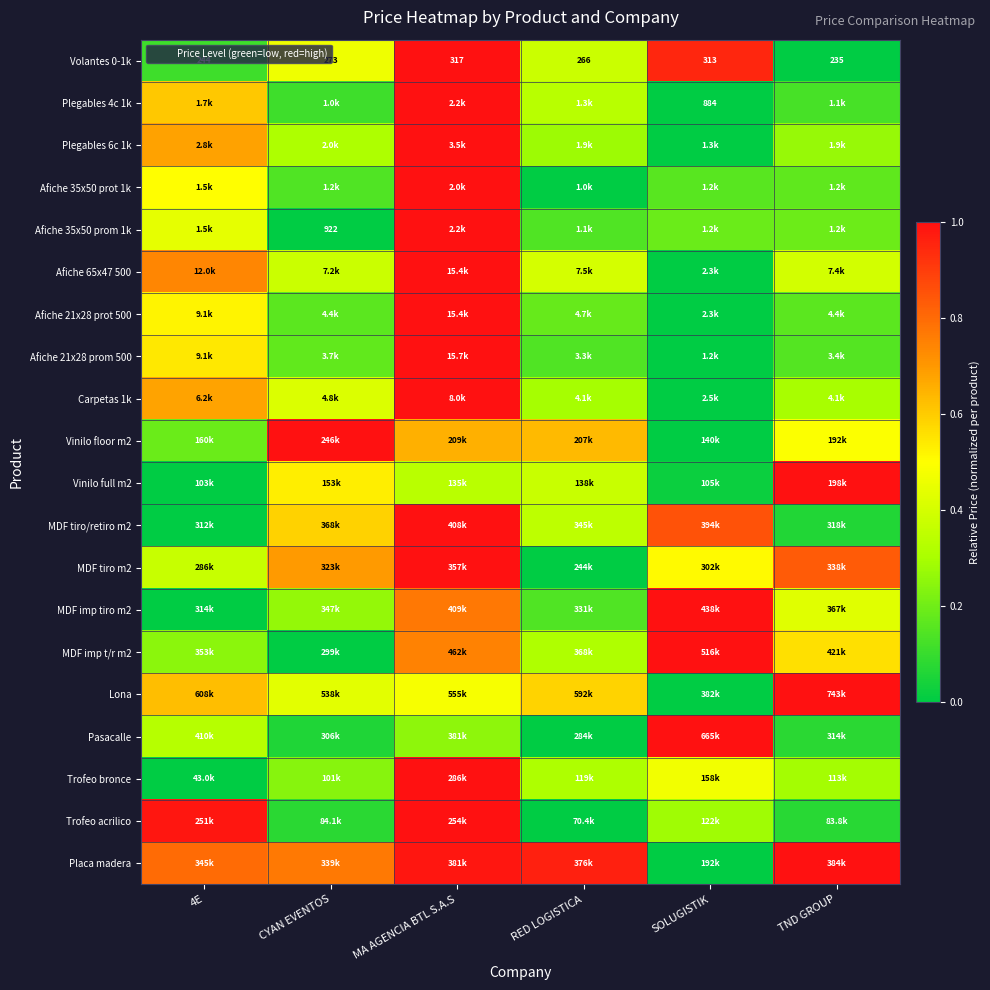

Which category has the lowest value in the Volantes 0-1k series?

TND GROUP